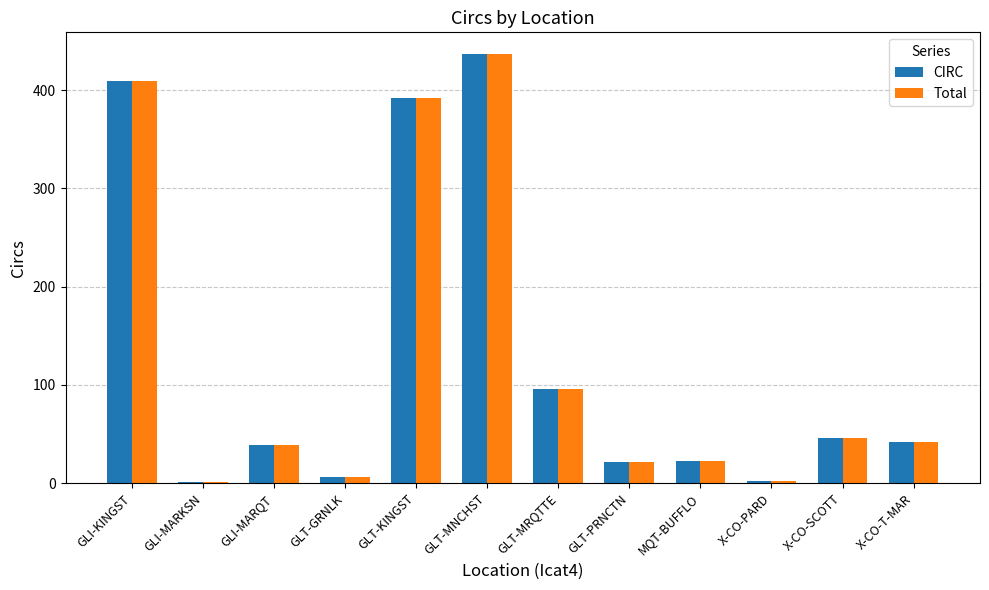

The Total series shows 39 at GLI-MARQT. True or false?

True